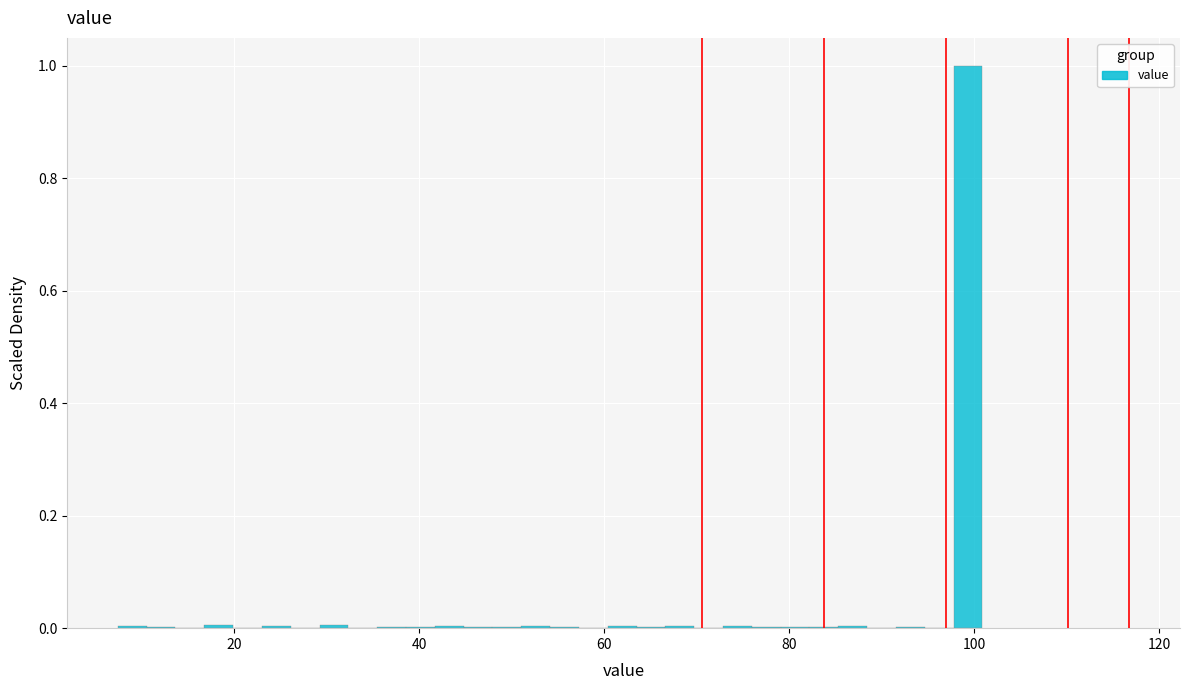

Around what value on the x-axis is the tallest bar? Give the approximate position of its centre, as read against the axis.

100